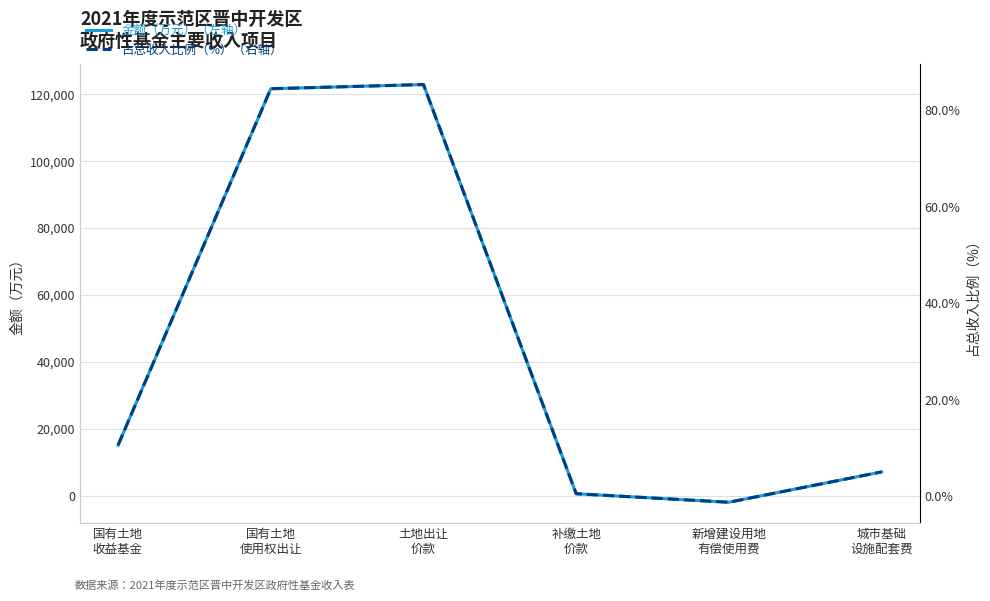

Between 新增建设用地
有偿使用费 and 补缴土地
价款, which is larger?

补缴土地
价款